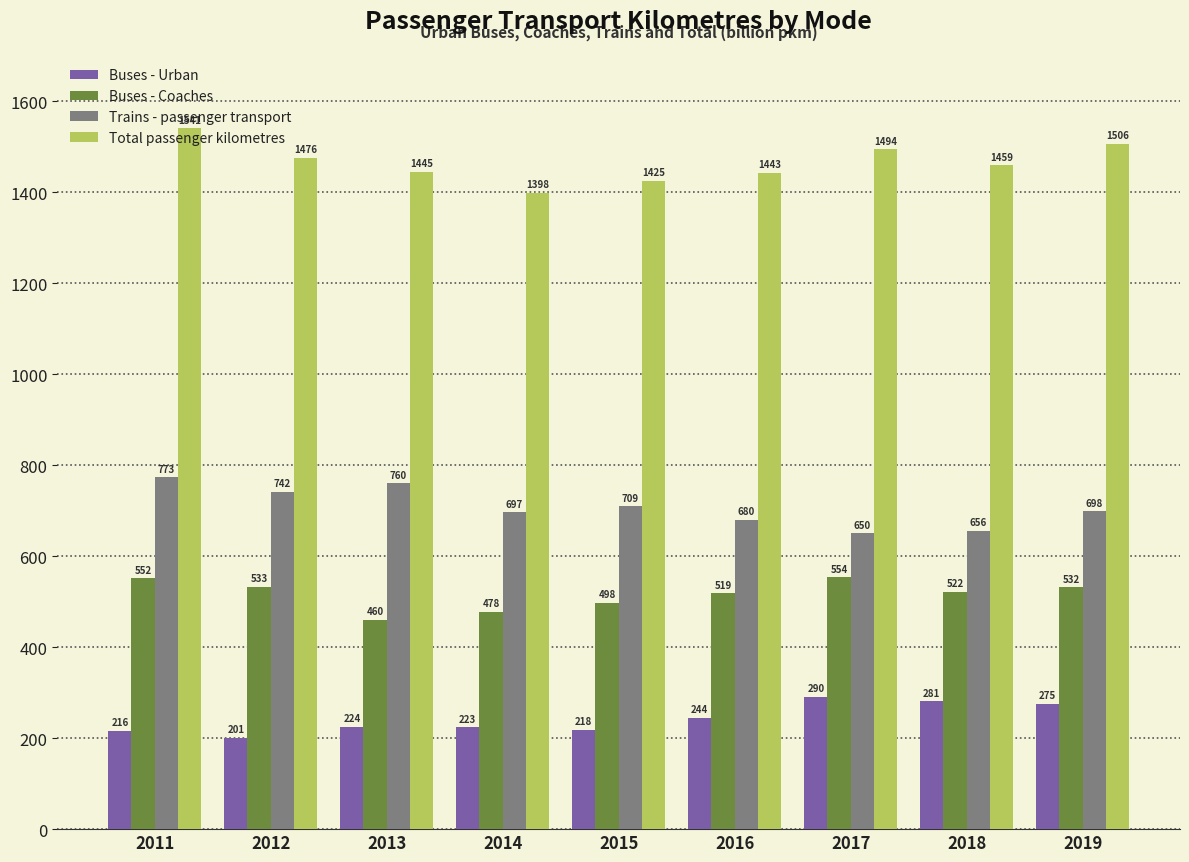

How many bars are there in each group?

4